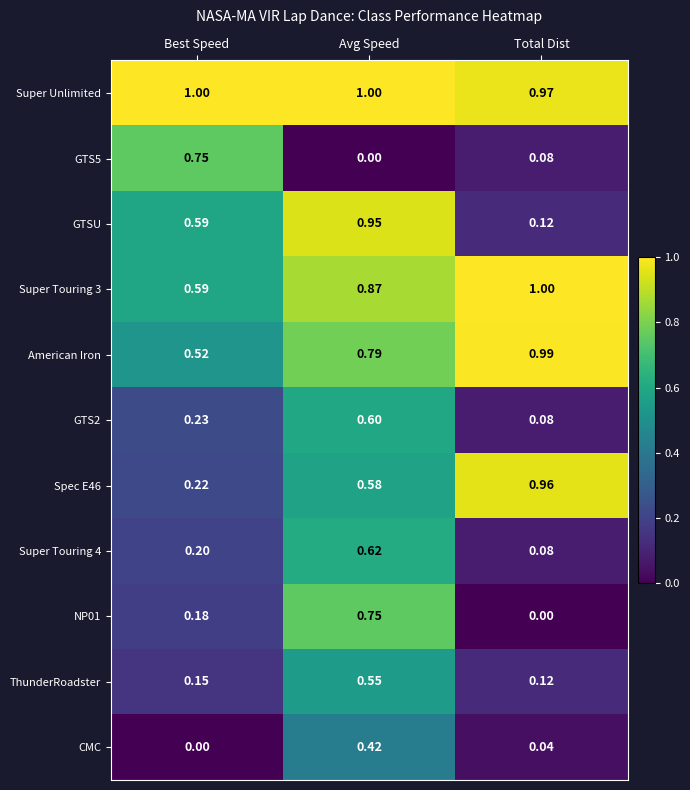

Which series has the largest total across all categories?

Super Unlimited